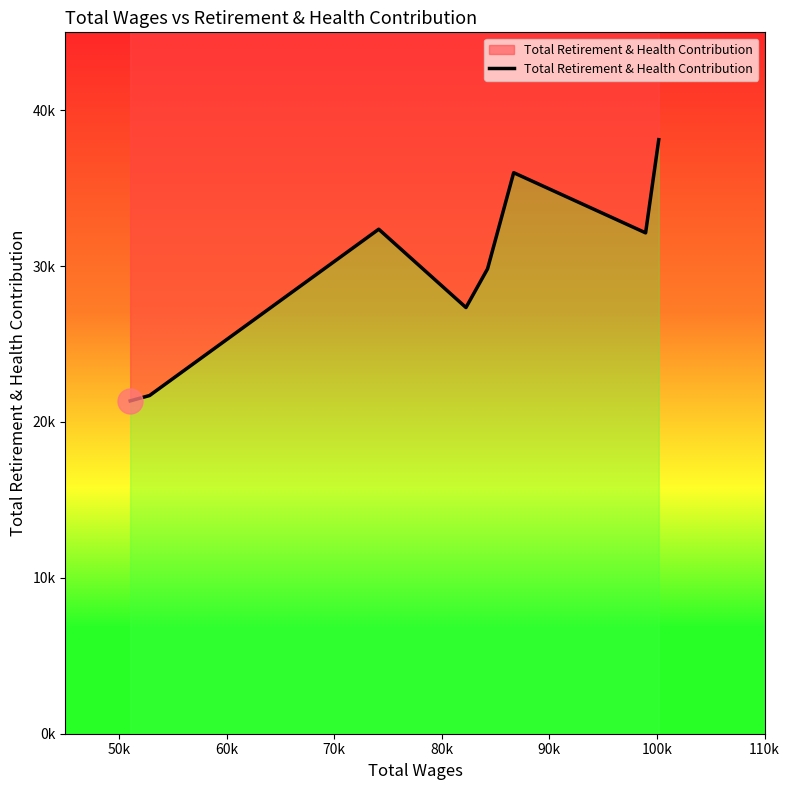

How many lines are shown in the chart?

1